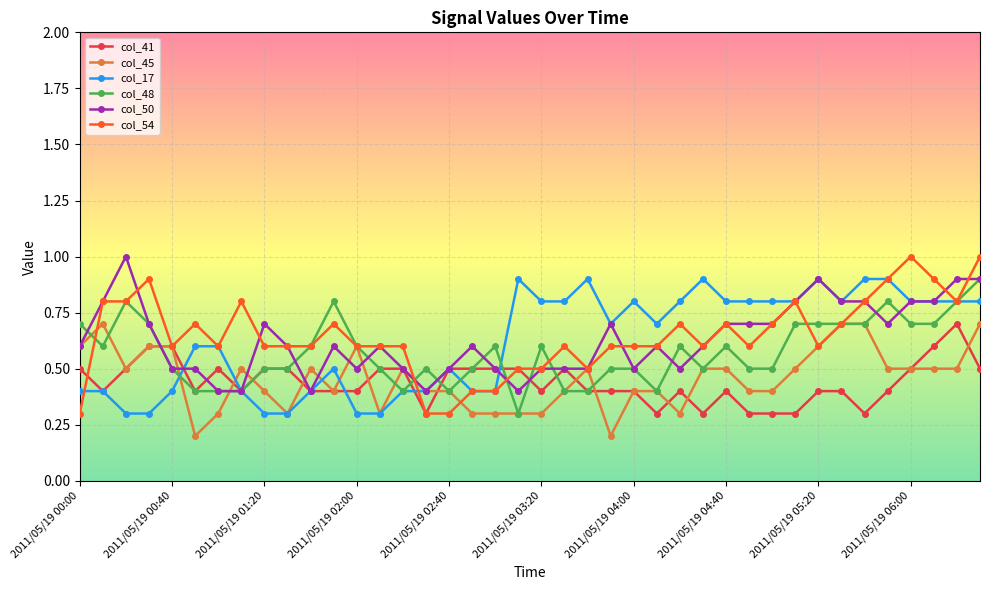

What is the minimum value for col_17?

0.3